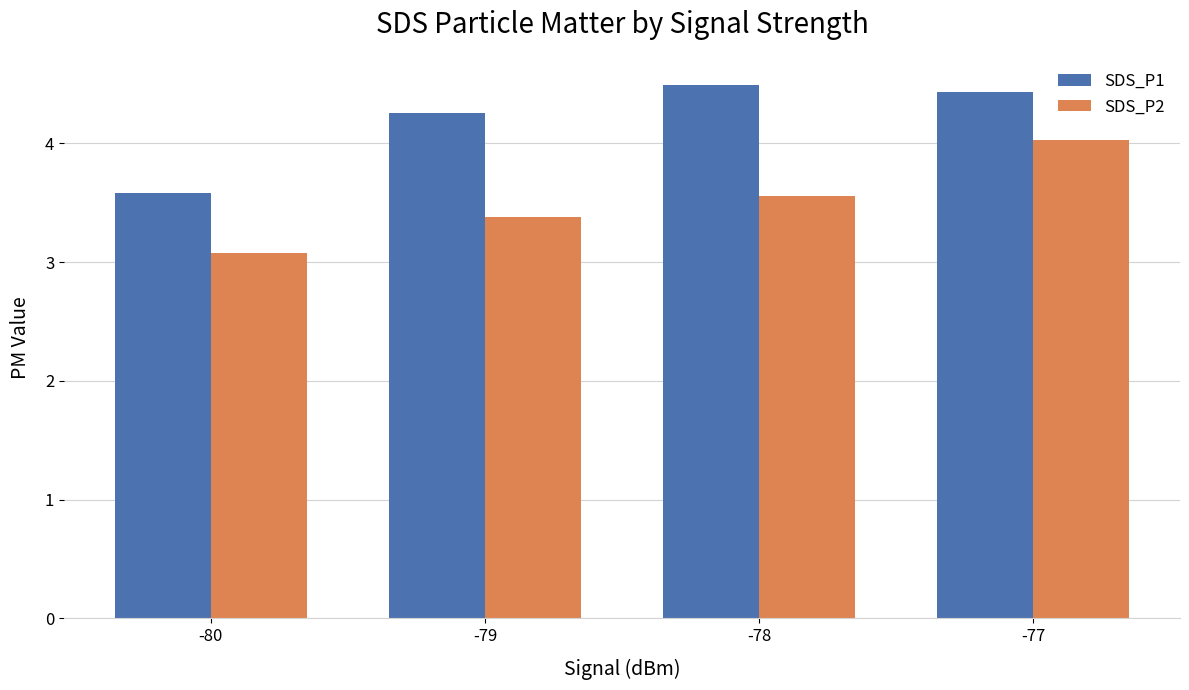

What is the sum of all SDS_P2 values?

14.0